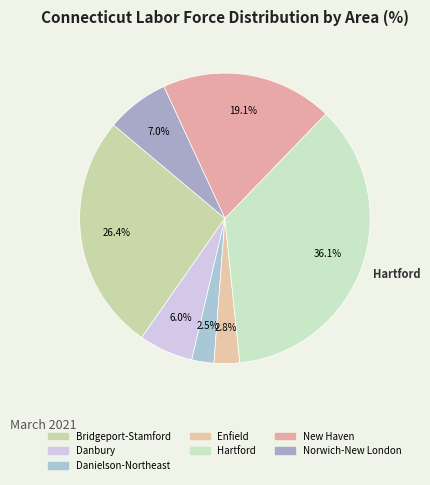

To the nearest percent, what percentage of the pie is Hartford?

36%